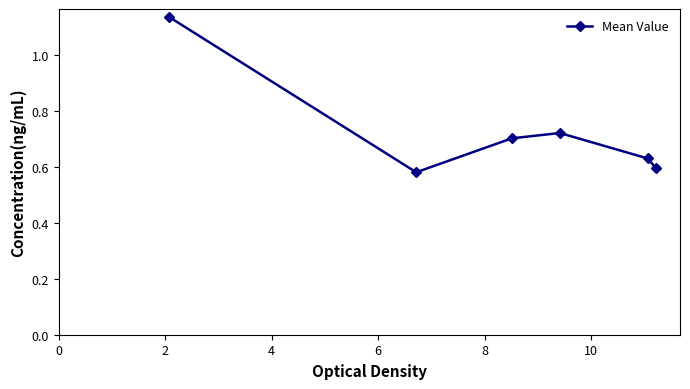

How many points are higher than both their immediate neighbors (excluding endpoints)?

1